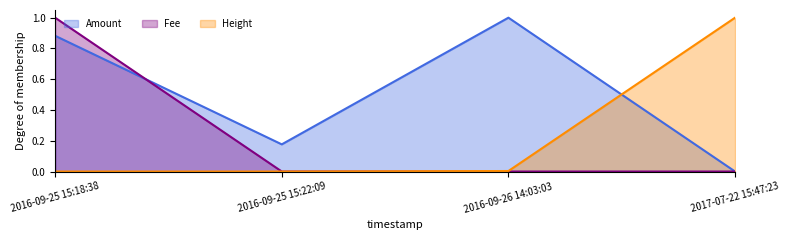

What is the difference between the highest and lowest values at 2016-09-25 15:18:38?

1.0